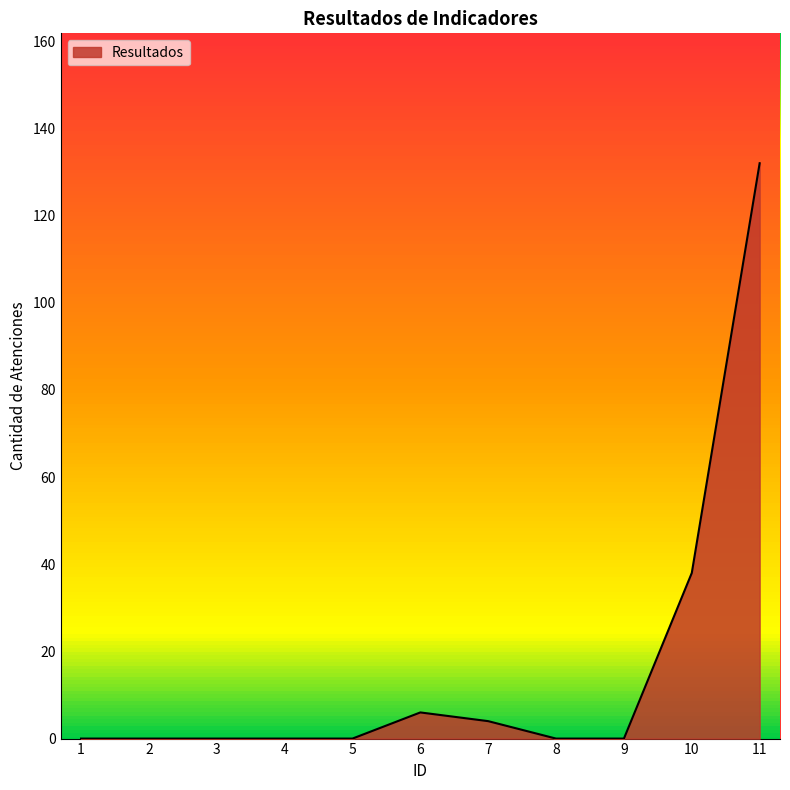

What is the change in value from 7 to 9?

-4